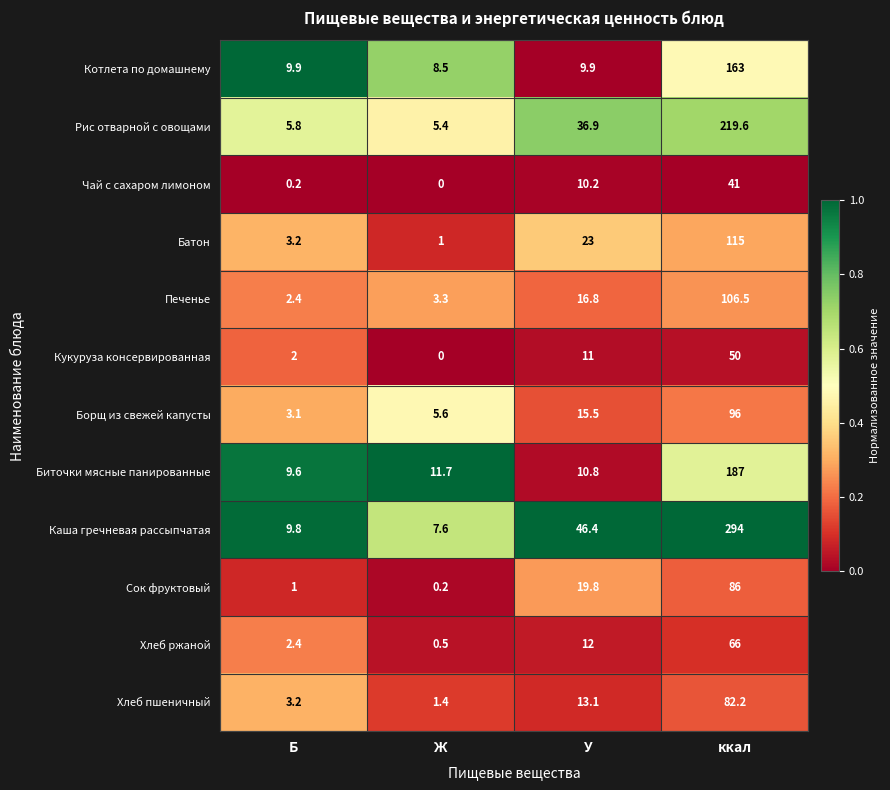

Which series changed the most between Б and Ж?

Борщ из свежей капусты